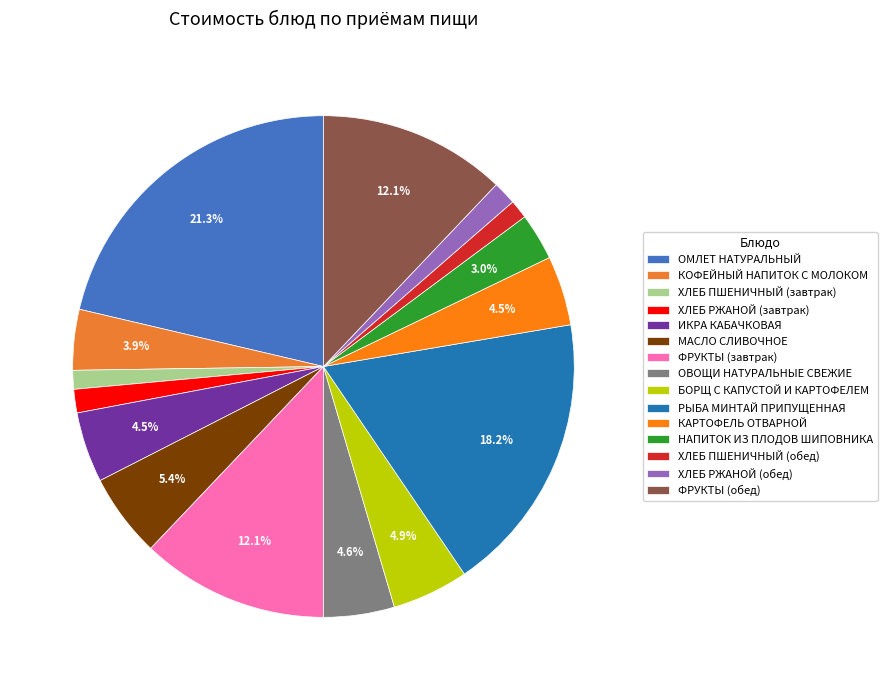

Do ОВОЩИ НАТУРАЛЬНЫЕ СВЕЖИЕ and КОФЕЙНЫЙ НАПИТОК С МОЛОКОМ together represent more than half of the pie?

No